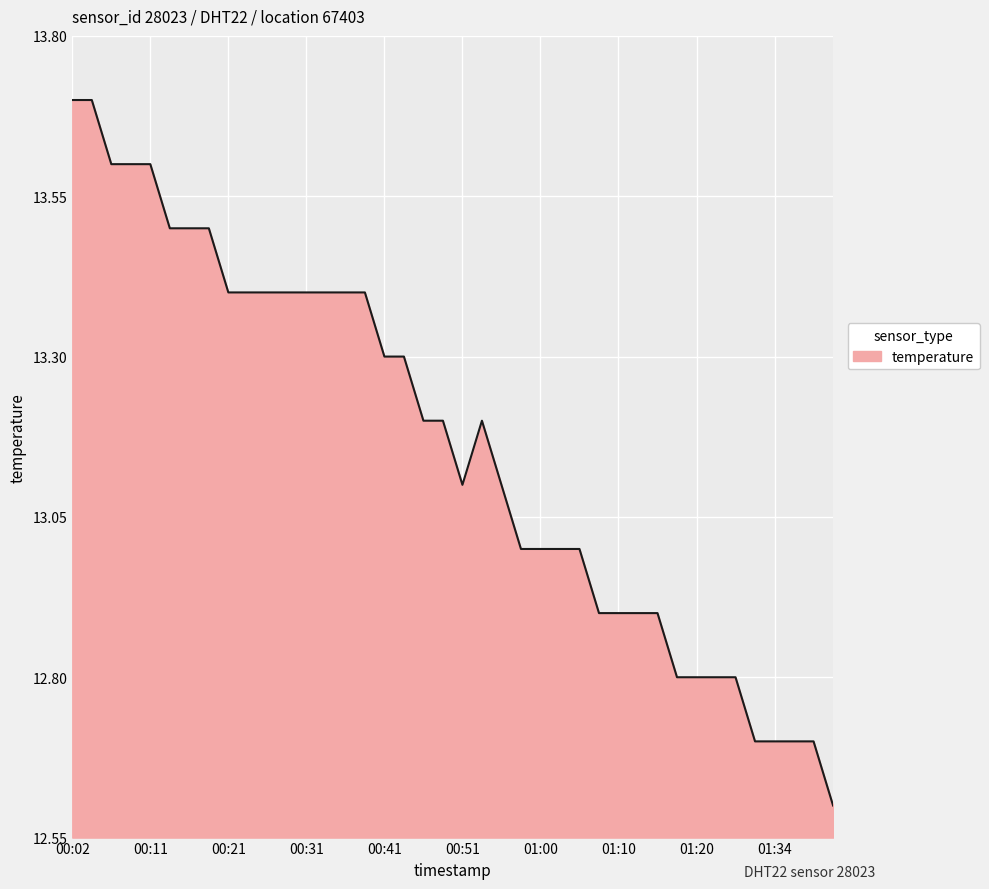

What is the difference between the maximum and minimum values?

1.1